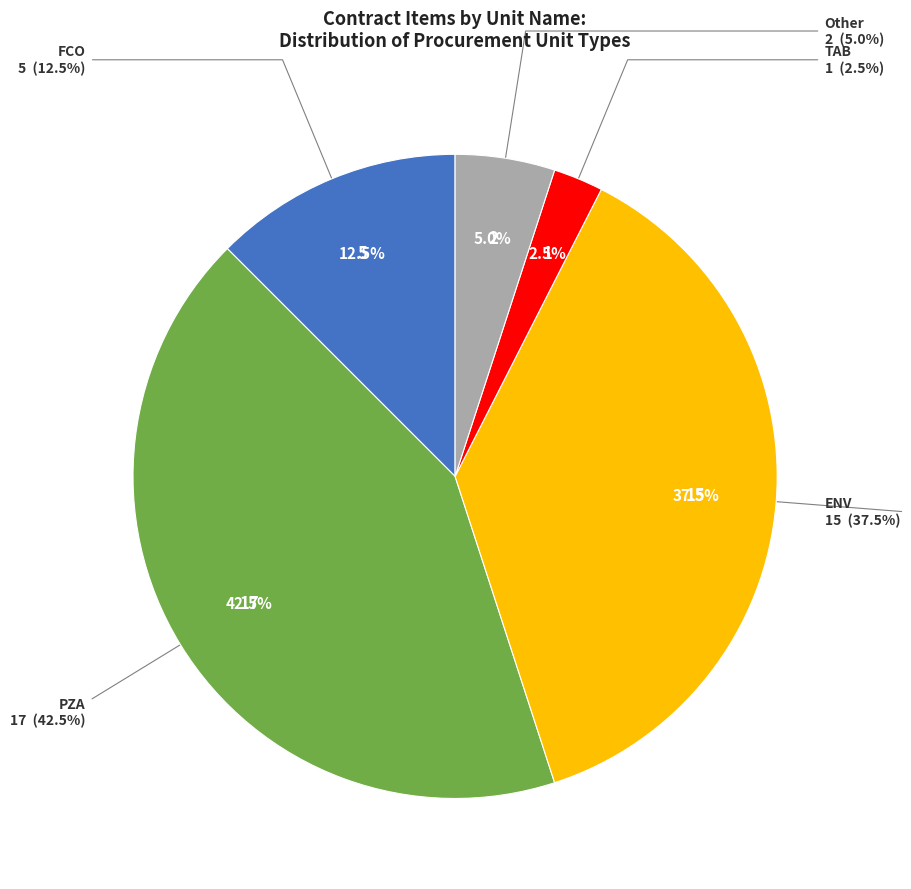

To the nearest percent, what is the average slice percentage?

20%